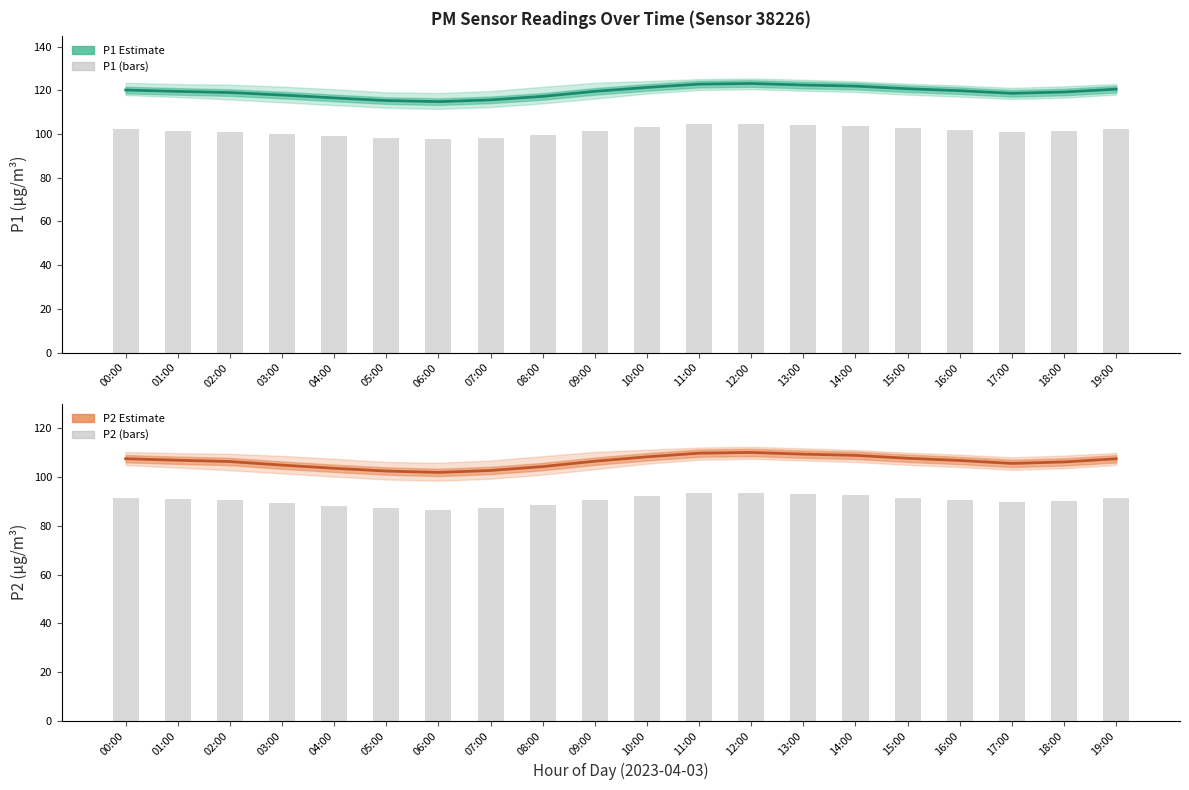

Reading left to right, list all the values displayed in this chart.

P1 Estimate: 120.1	119.5	119.0	117.8	116.5	115.3	114.8	115.6	117.2	119.5	121.3	122.8	123.1	122.4	121.9	120.7	119.8	118.6	119.2	120.5
P1 bars: 102.1	101.6	101.1	100.1	99.0	98.0	97.6	98.3	99.6	101.6	103.1	104.4	104.6	104.0	103.6	102.6	101.8	100.8	101.3	102.4
P2 Estimate: 107.5	106.9	106.4	104.9	103.6	102.5	101.9	102.7	104.3	106.5	108.3	109.8	110.1	109.4	108.9	107.7	106.8	105.6	106.2	107.5
P2 bars: 91.4	90.9	90.4	89.2	88.1	87.1	86.6	87.3	88.7	90.5	92.1	93.3	93.6	93.0	92.6	91.5	90.8	89.8	90.3	91.4